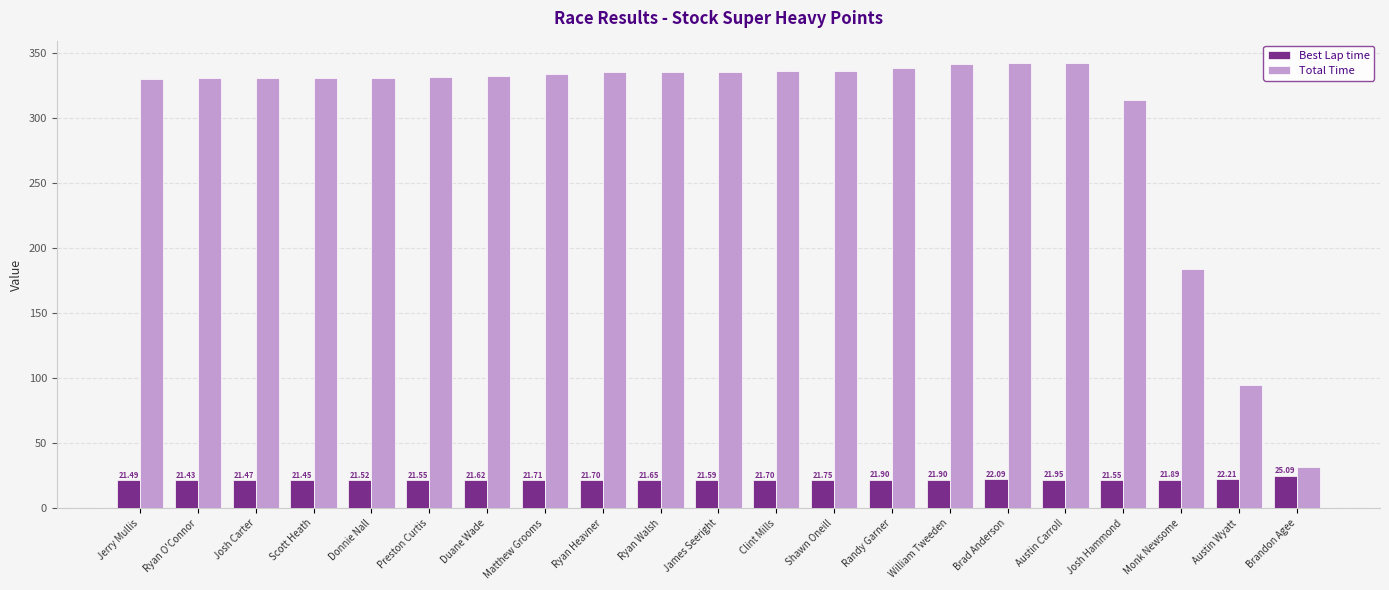

Which series has the largest total across all categories?

Total Time